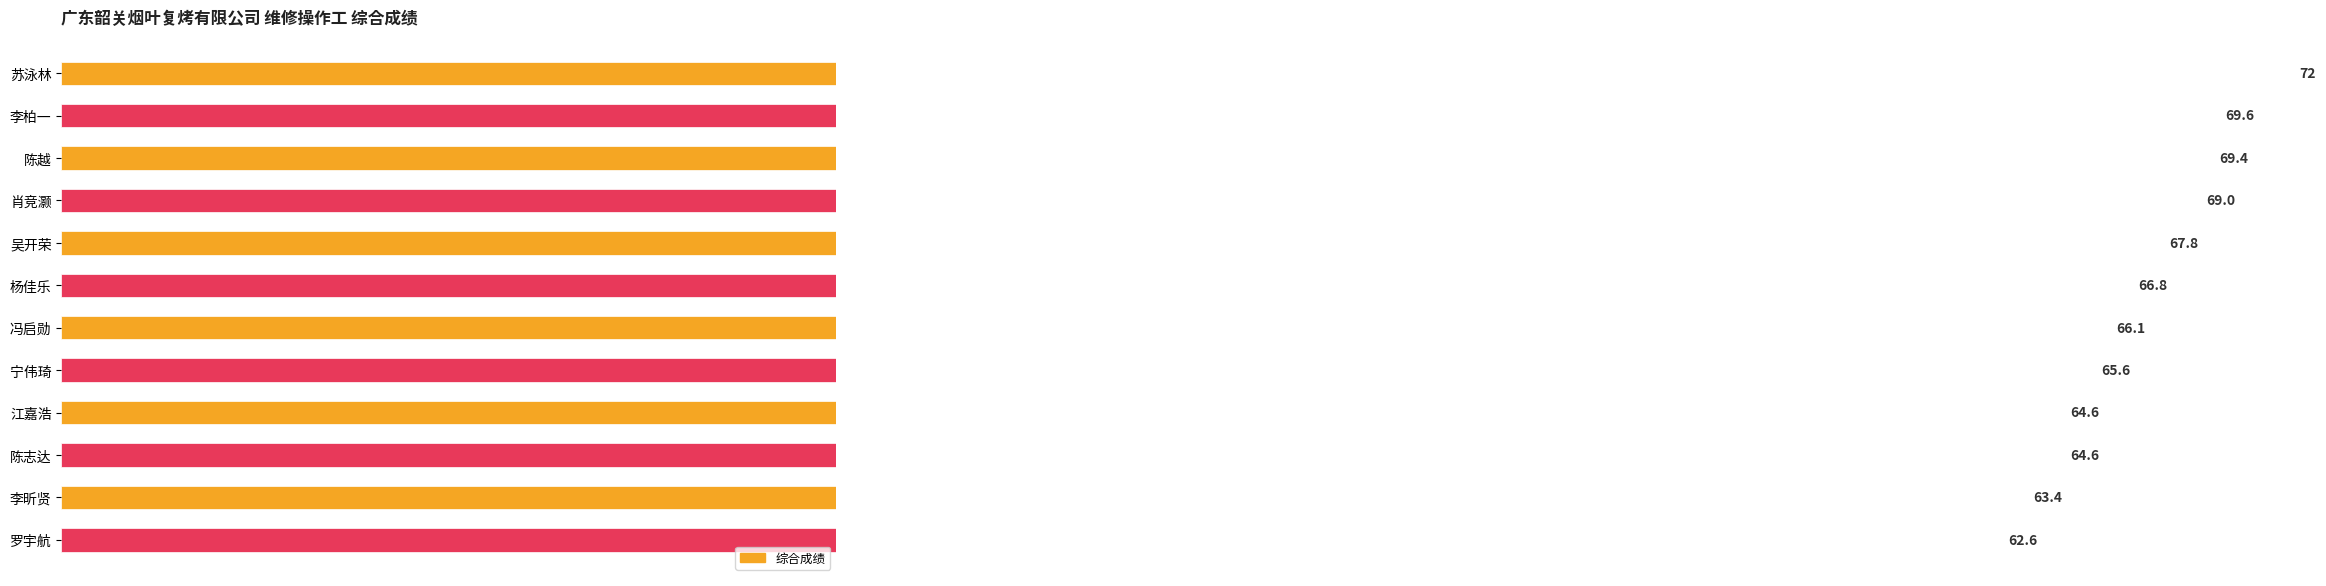

Is it true that the value at 陈志达 is 64.6?

True